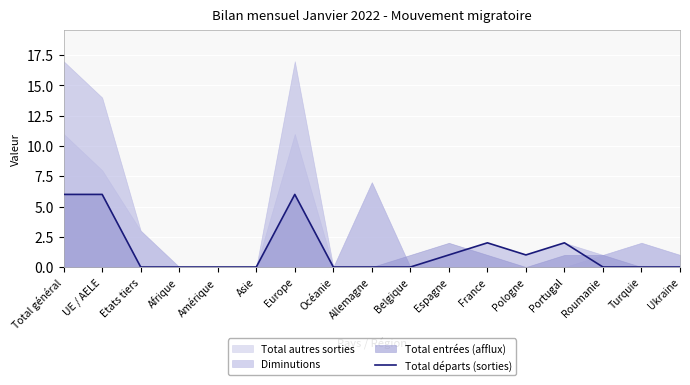

How many points are lower than both their immediate neighbors (excluding endpoints)?

1